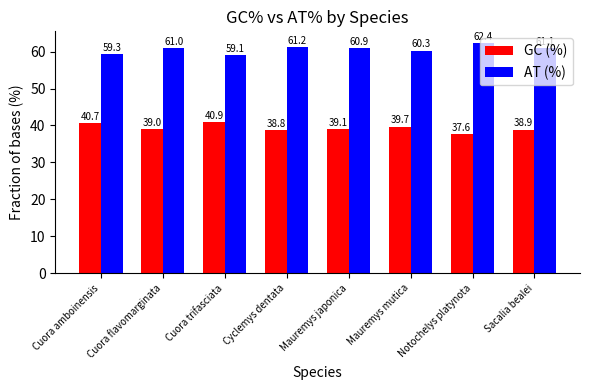

Where does the GC (%) series first go above 39?

Cuora amboinensis